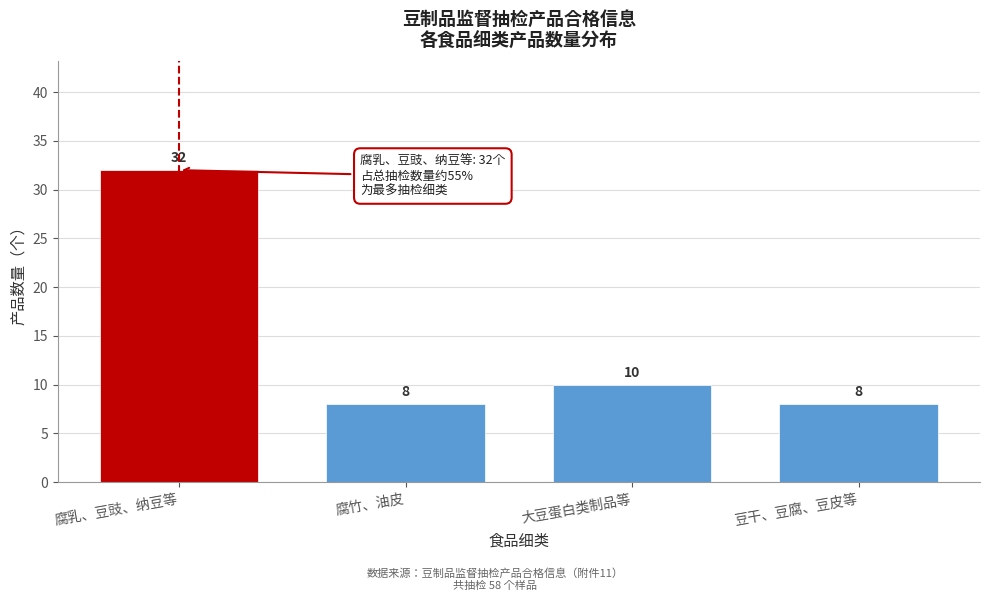

Reading left to right, extract all data points from this chart.

32	8	10	8